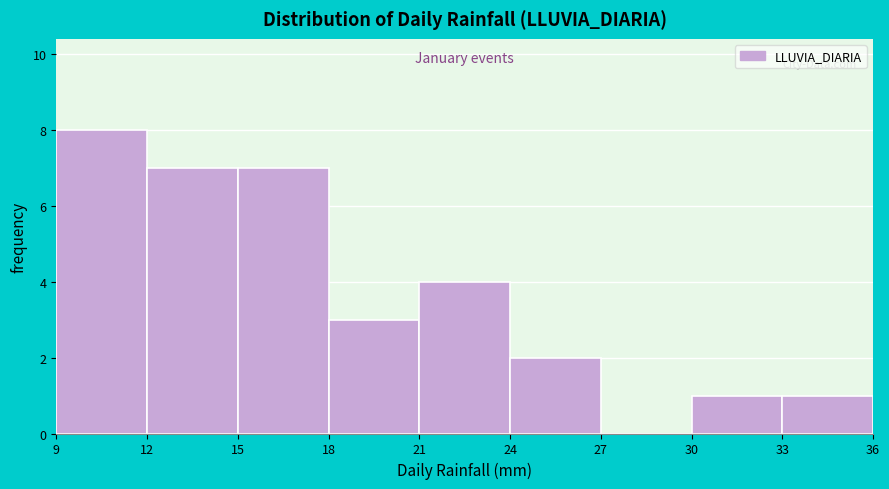

Which range on the x-axis has the tallest bar?

9 to 12